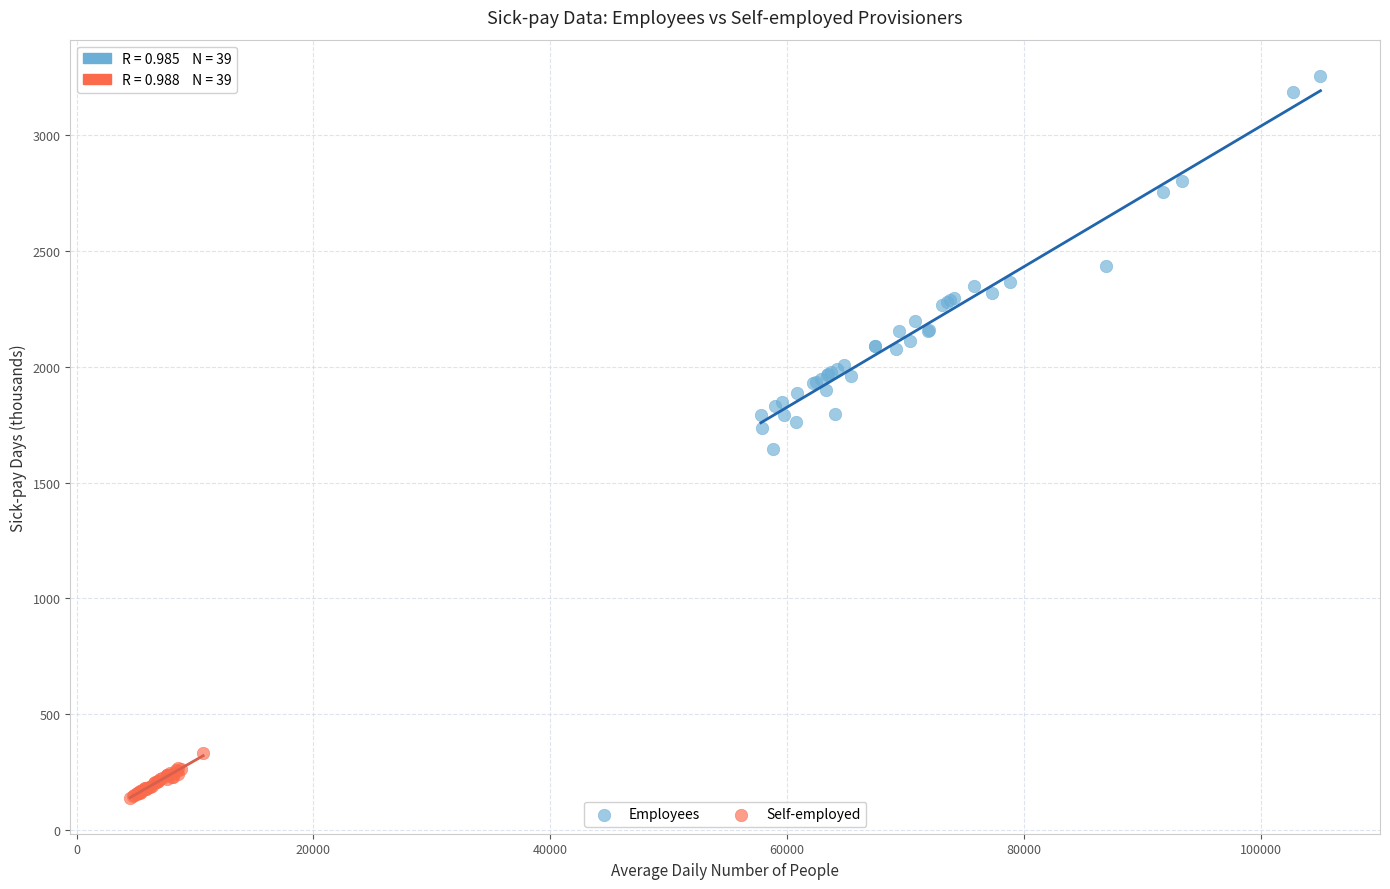

Which series has the widest spread of Y values?

Employees